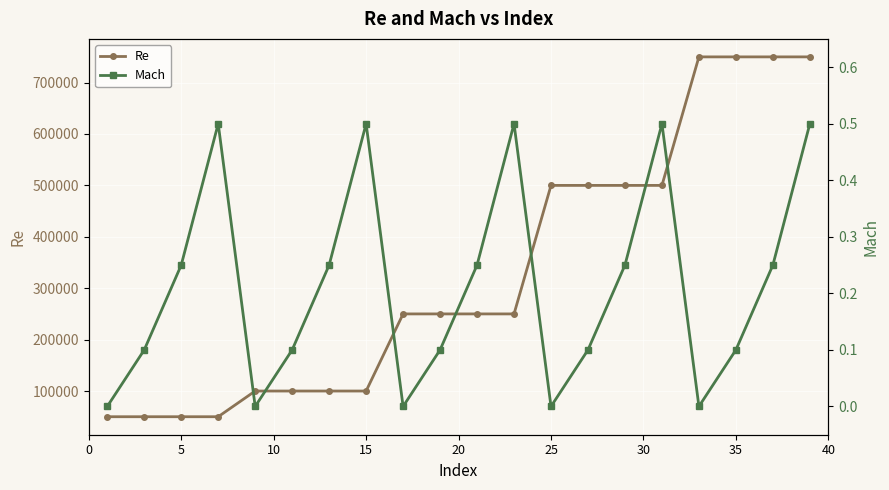

What is the lowest value of the Re series?

50000